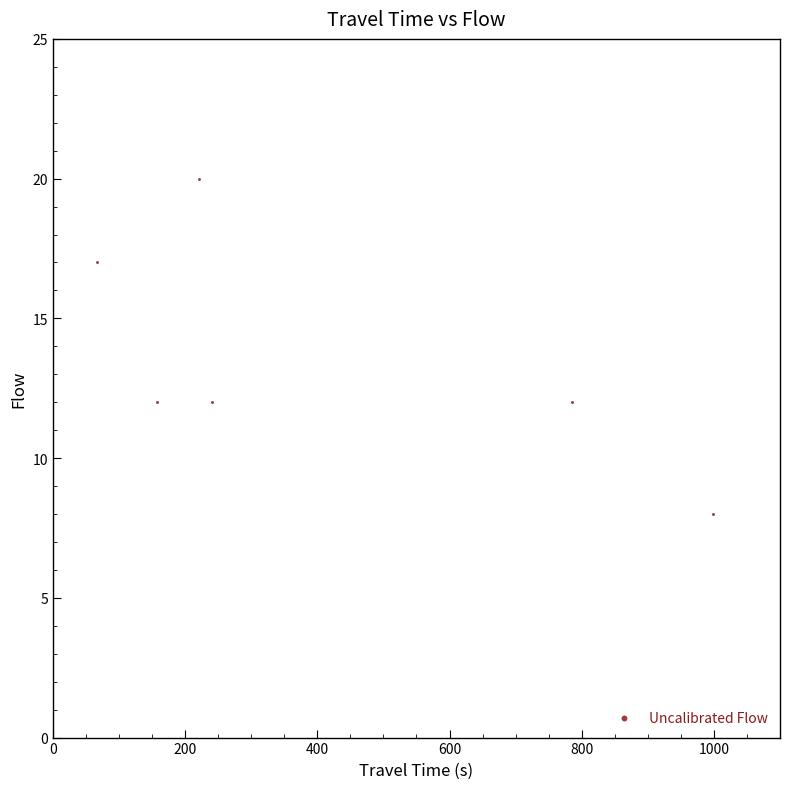

What is the range of Y values (max minus min)?

12